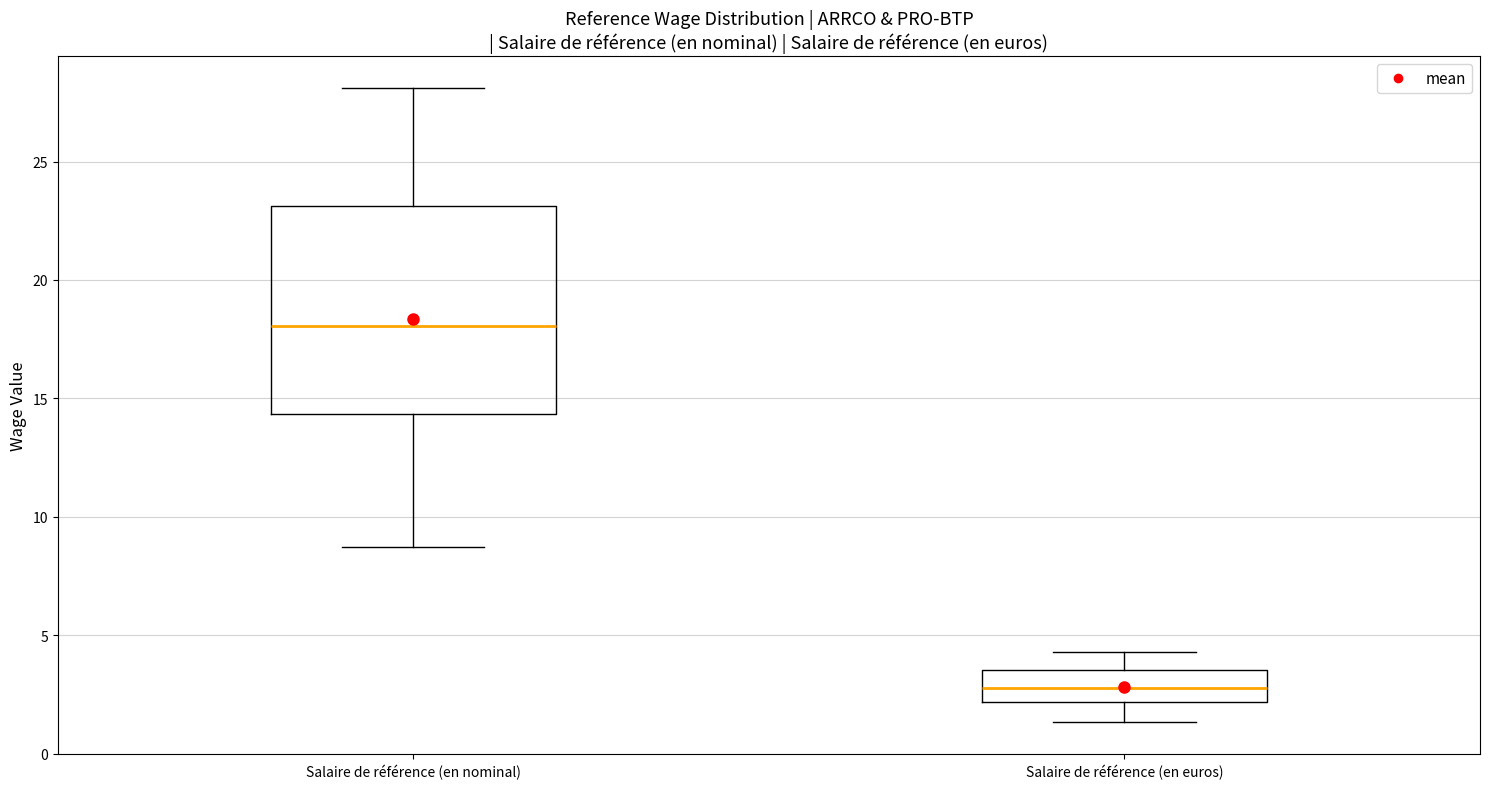

Which box's median line is the highest?

Salaire de référence (en nominal)